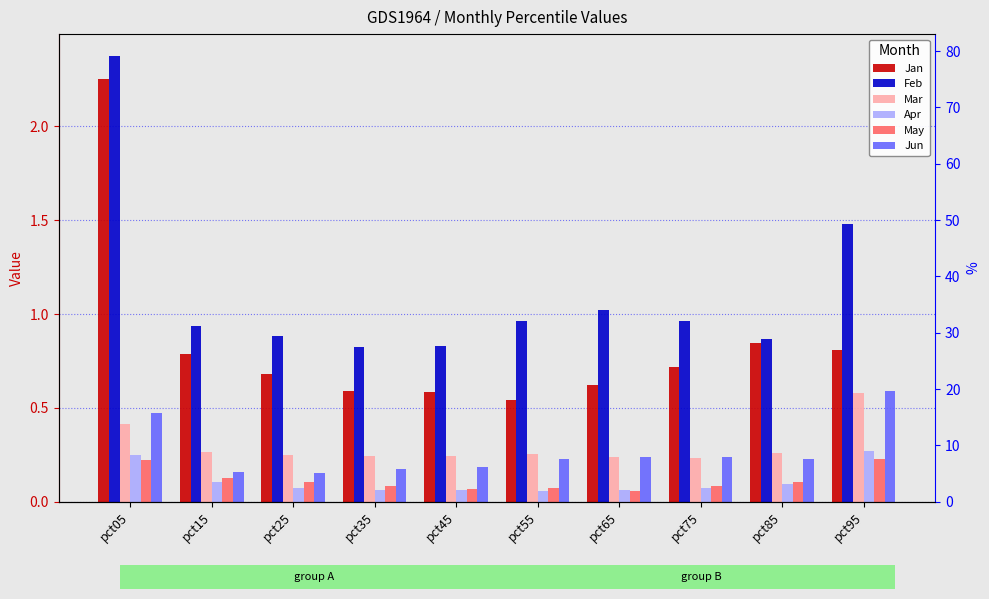

What is the value of the Feb bar at the 8th from the left?

1.0